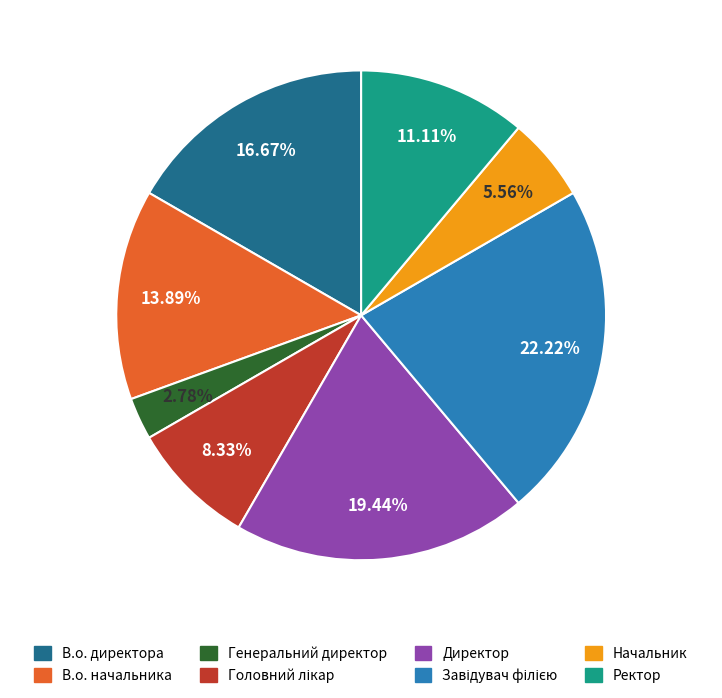

To the nearest percent, what is the average slice percentage?

12%